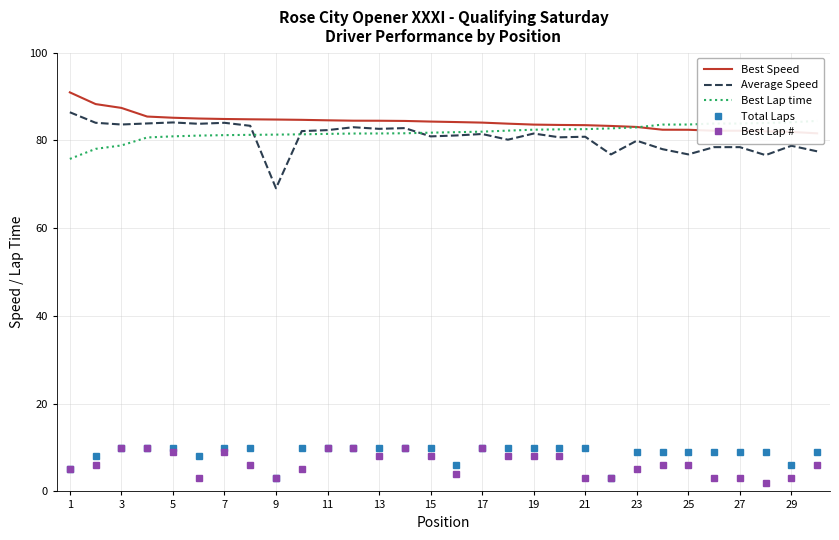

What is the value of the Total Laps point at the 11th from the left?

10.0